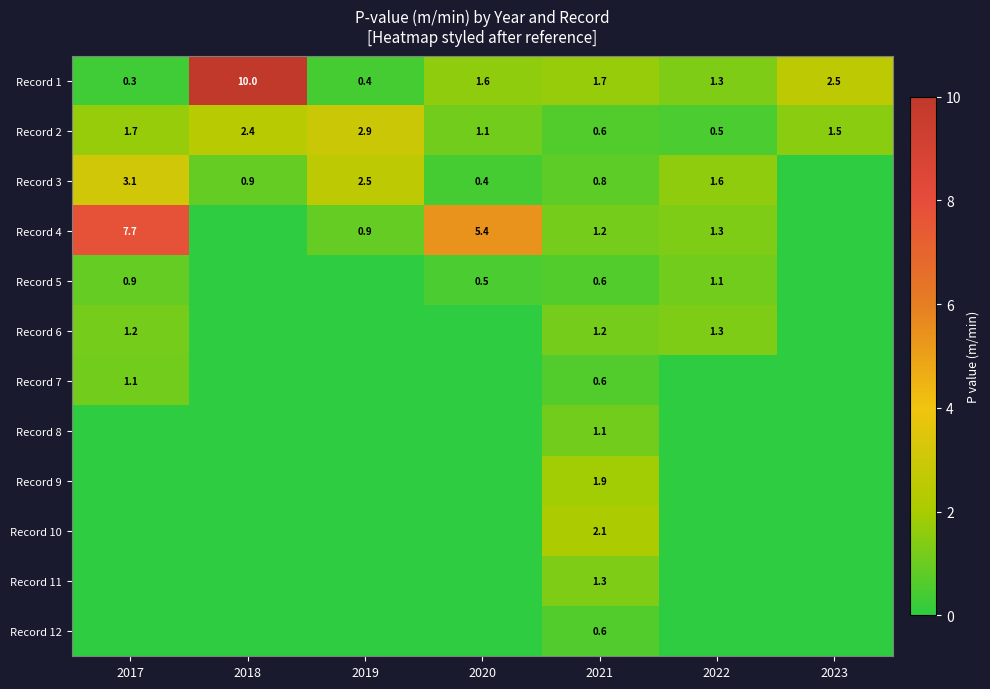

What is the difference between the highest and lowest values at 2021?

1.5